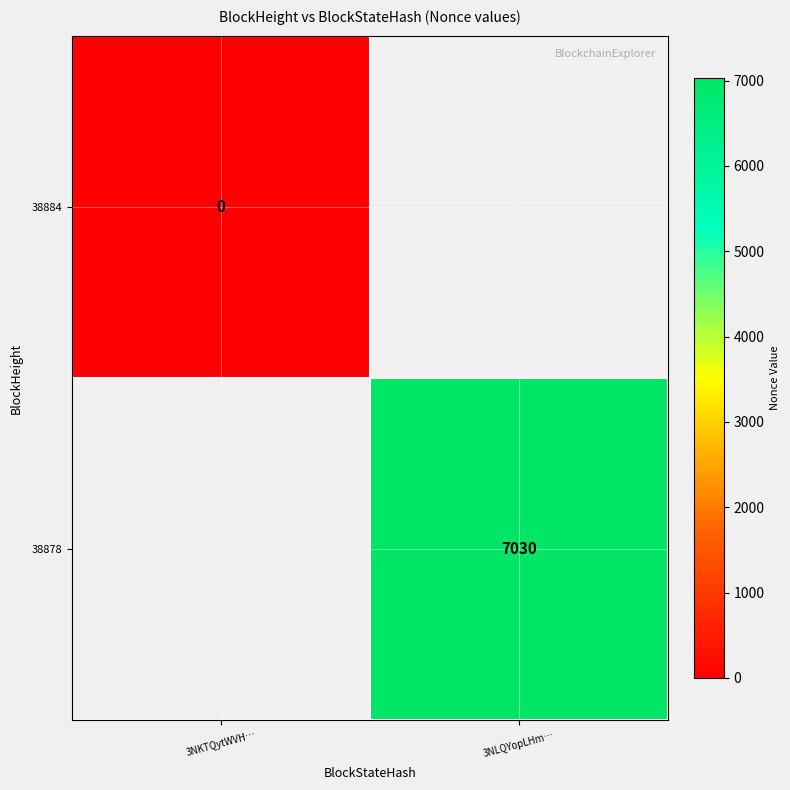

How many series are shown in this chart?

2